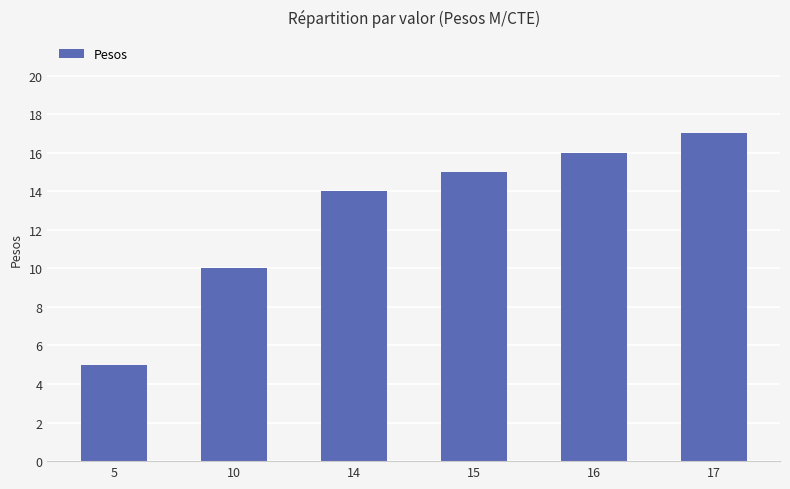

What is the value of the 5th bar from the left?

16